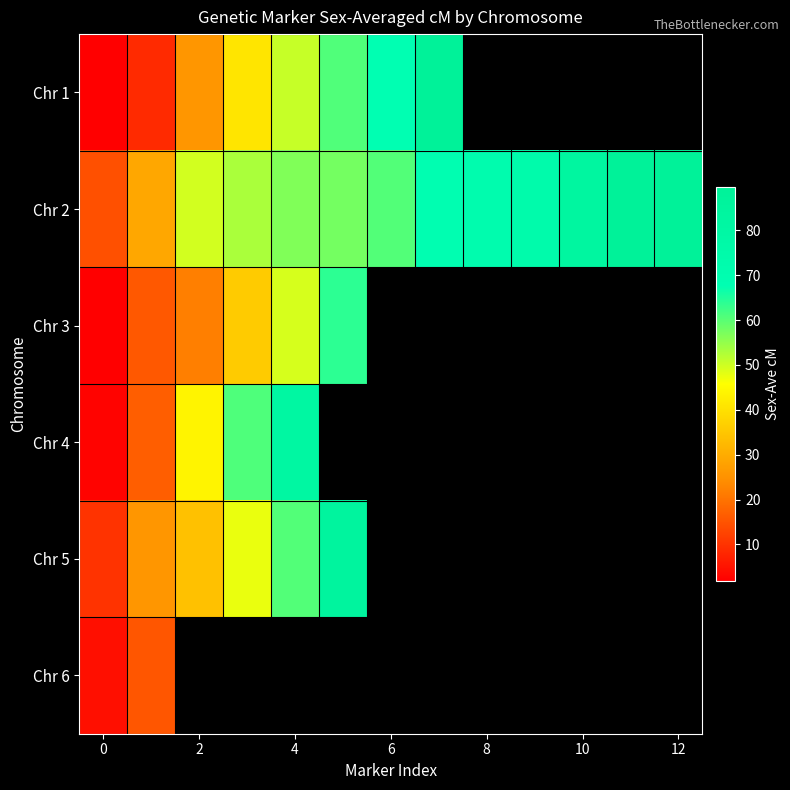

The Chr 2 series shows 50.8 at 10. True or false?

False